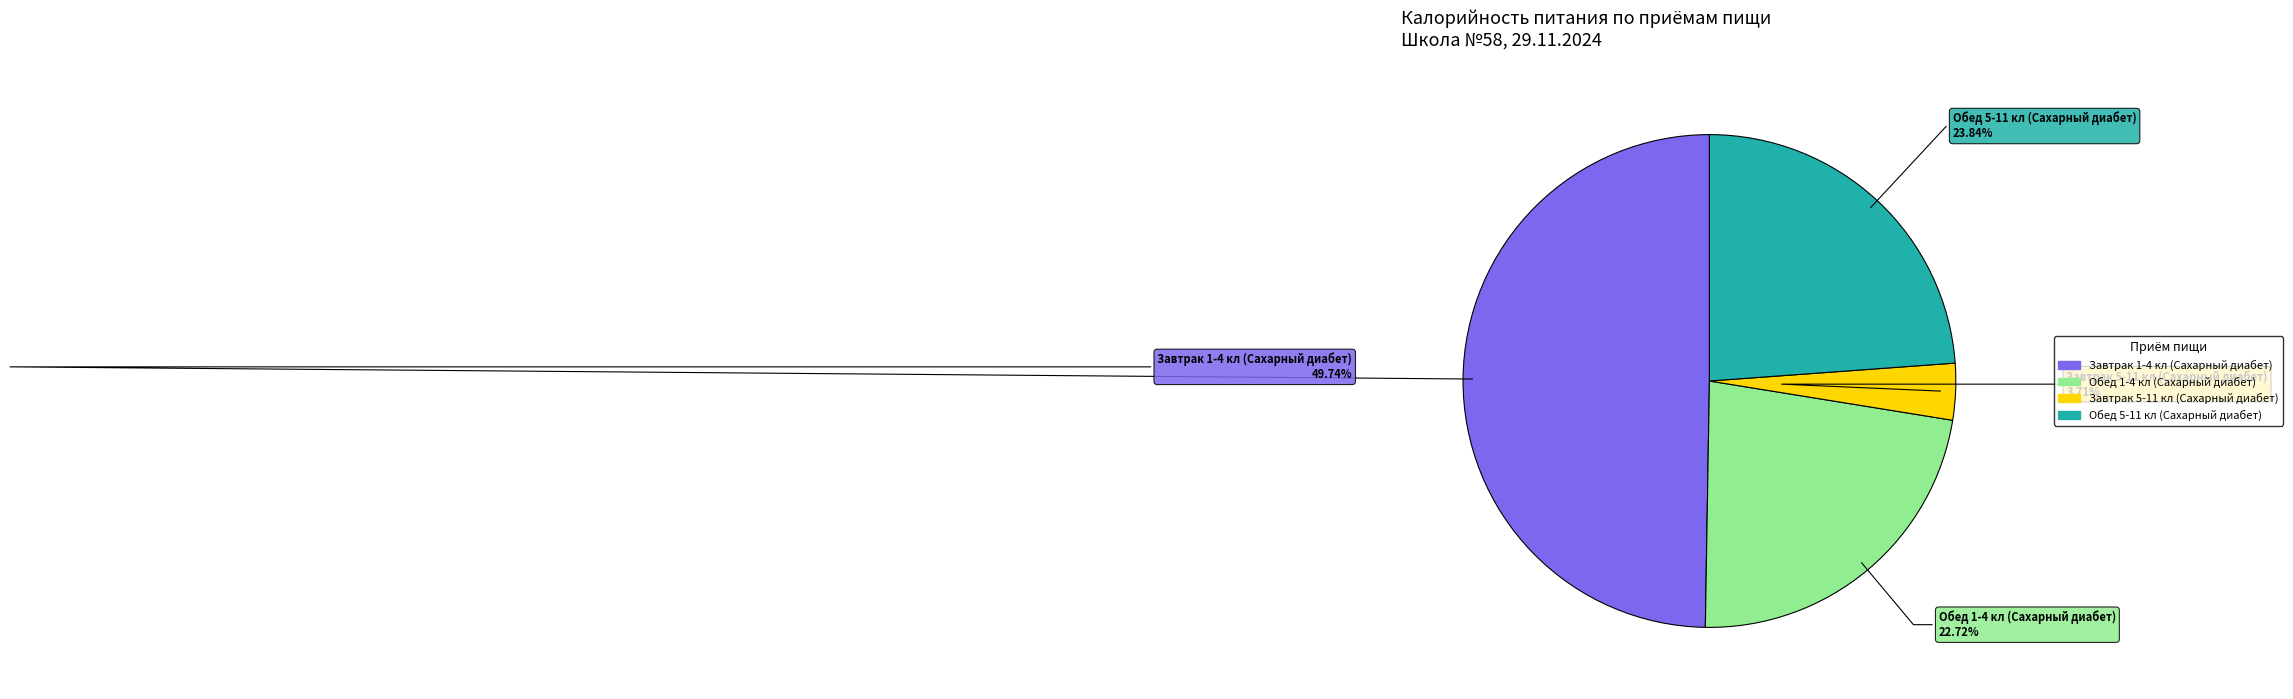

What percentage do Обед 5-11 кл (Сахарный диабет) and Обед 1-4 кл (Сахарный диабет) together represent?

46.6%